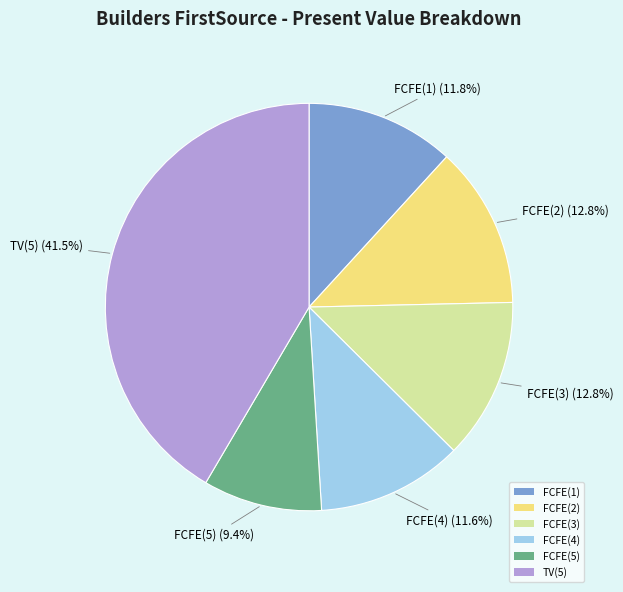

To the nearest percent, what is the average slice percentage?

17%